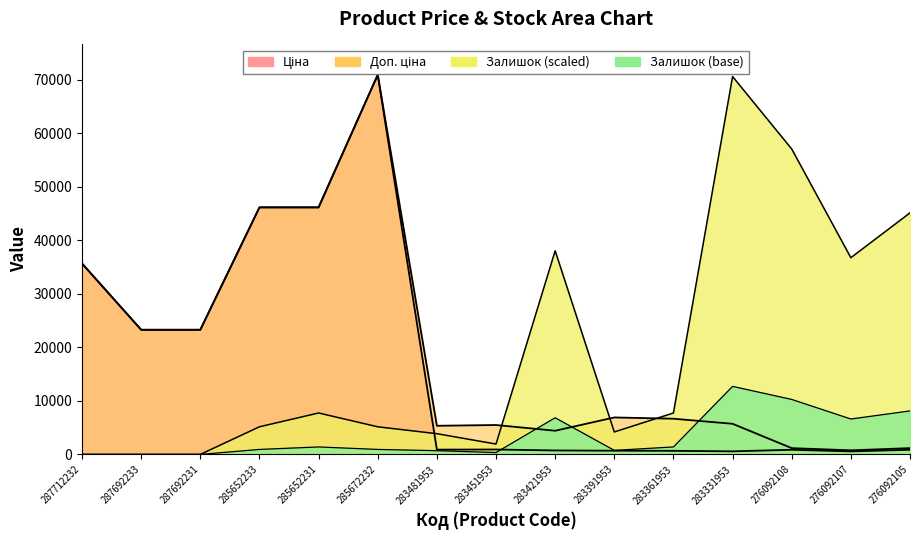

What is the label of the 11th point from the right?

285652231